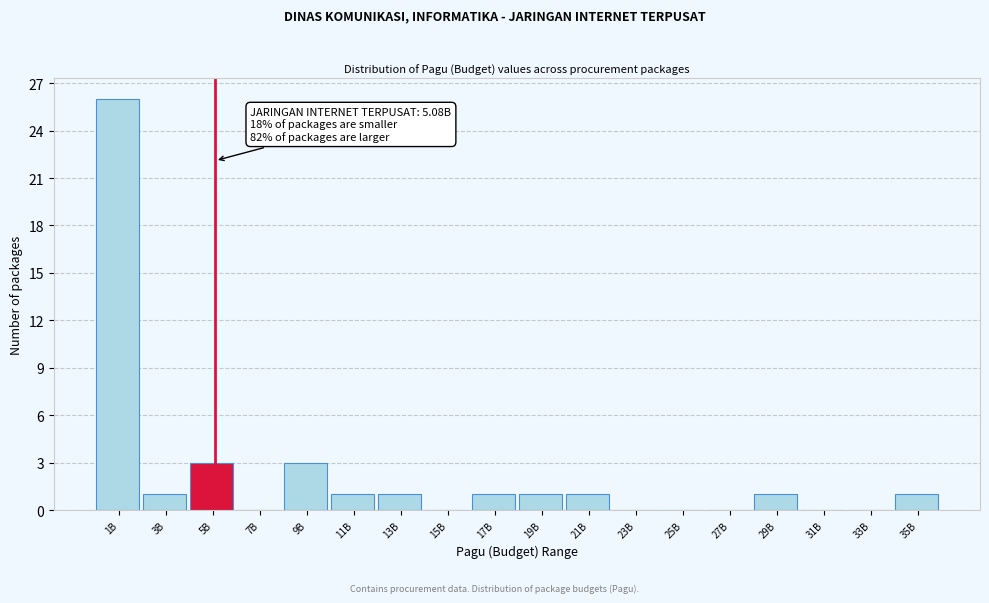

Reading left to right, extract all data points from this chart.

1B=26	3B=1	5B=3	7B=0	9B=3	11B=1	13B=1	15B=0	17B=1	19B=1	21B=1	23B=0	25B=0	27B=0	29B=1	31B=0	33B=0	35B=1